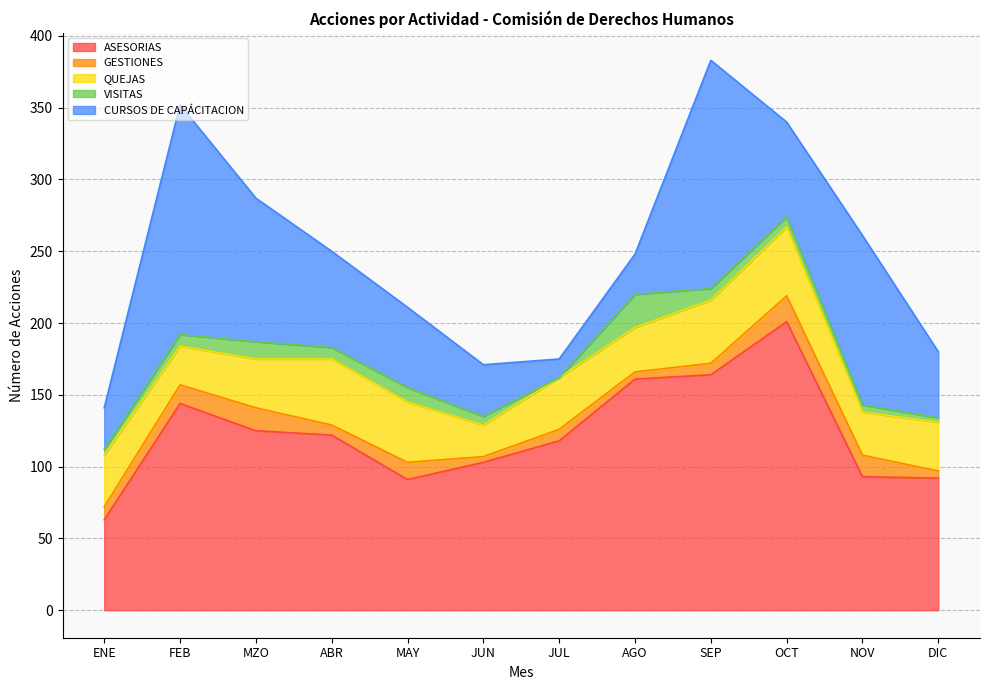

What is the difference between the QUEJAS values at JUN and MZO?

12